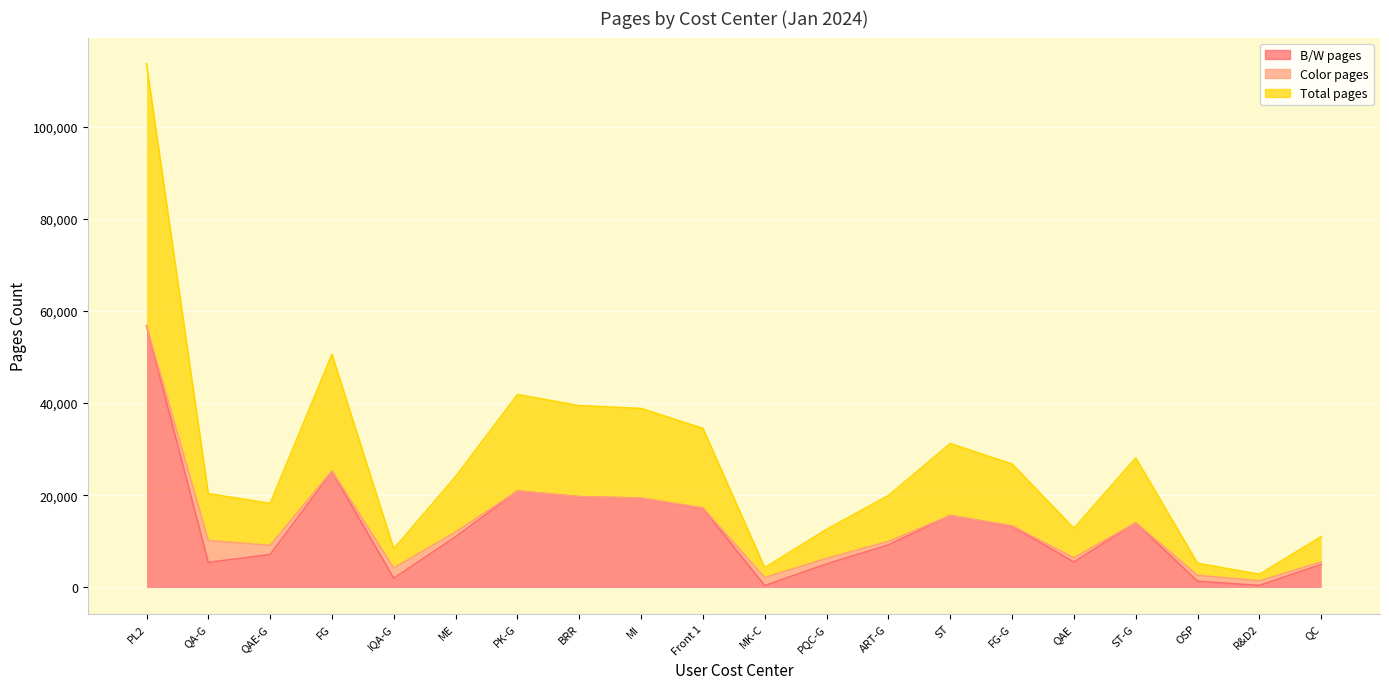

What is the value of the B/W pages point at the 17th from the left?

14018